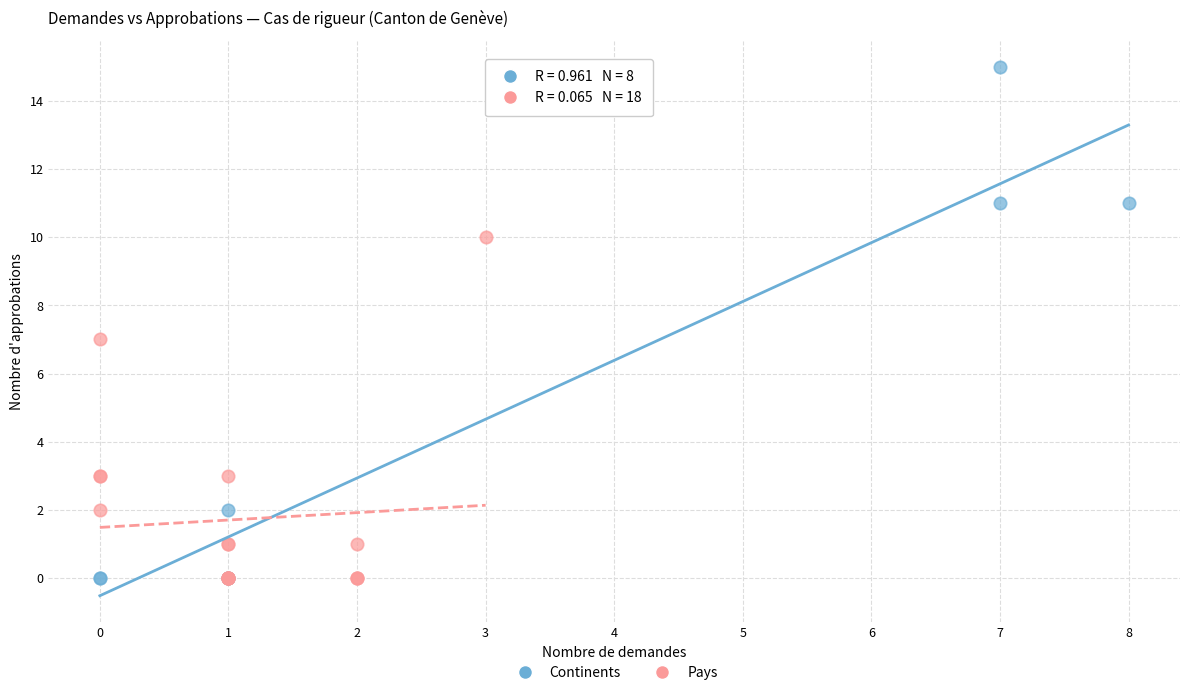

Which series reaches the maximum Y coordinate?

Continents